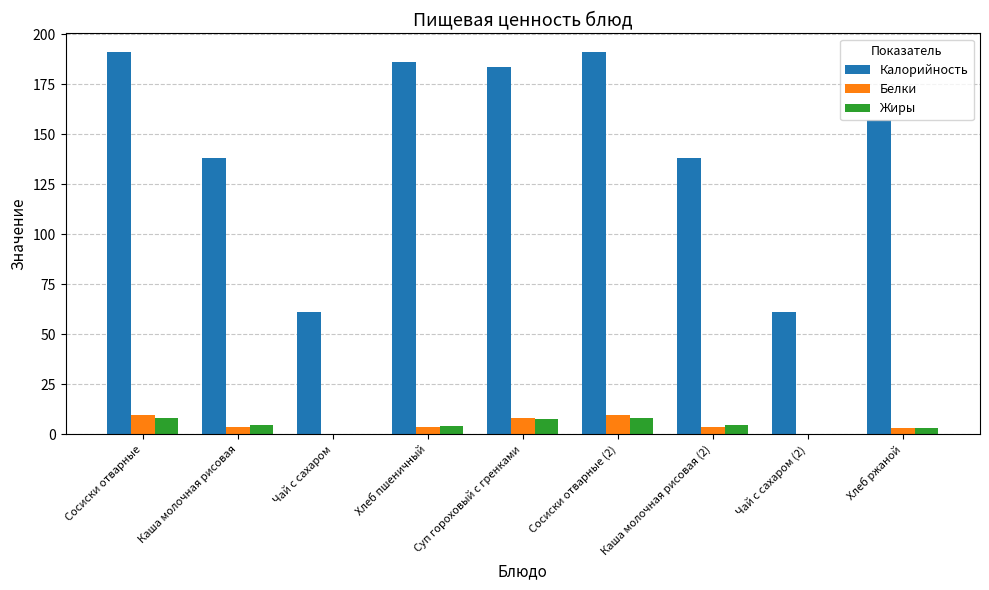

What is the sum of all Калорийность values?

1308.2